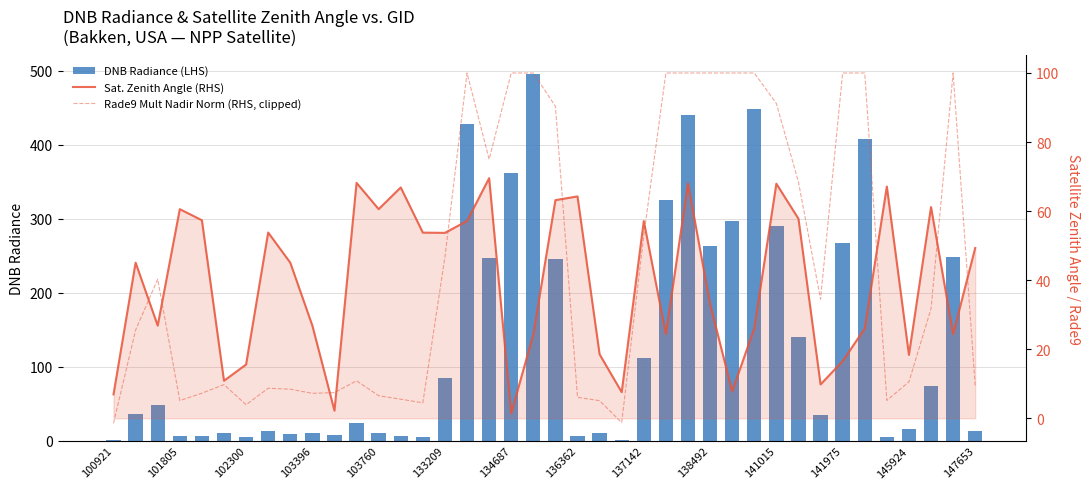

How many groups of bars are there?

40